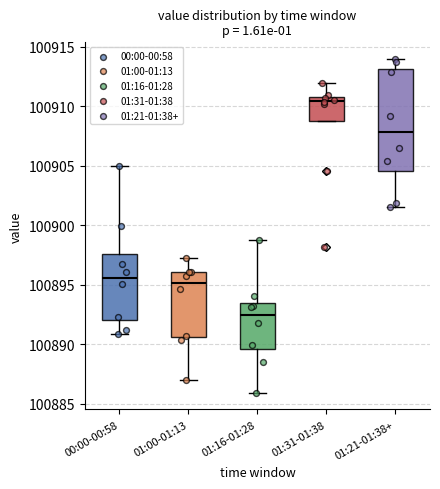

Reading left to right, read every box against the y-axis: the position of its median line, the range the box covers, and the ends of its whiskers. The values are not printed on the chart, so give them approximately, as read against the axis.

00:00-00:58: median 100895.5, box 100892.0 to 100897.5, whiskers 100891.0 to 100905.0
01:00-01:13: median 100895.0, box 100890.5 to 100896.0, whiskers 100887.0 to 100897.5
01:16-01:28: median 100892.5, box 100889.5 to 100893.5, whiskers 100886.0 to 100898.5
01:31-01:38: median 100910.5, box 100909.0 to 100911.0, whiskers 100909.0 to 100912.0
01:21-01:38+: median 100908.0, box 100904.5 to 100913.0, whiskers 100901.5 to 100914.0